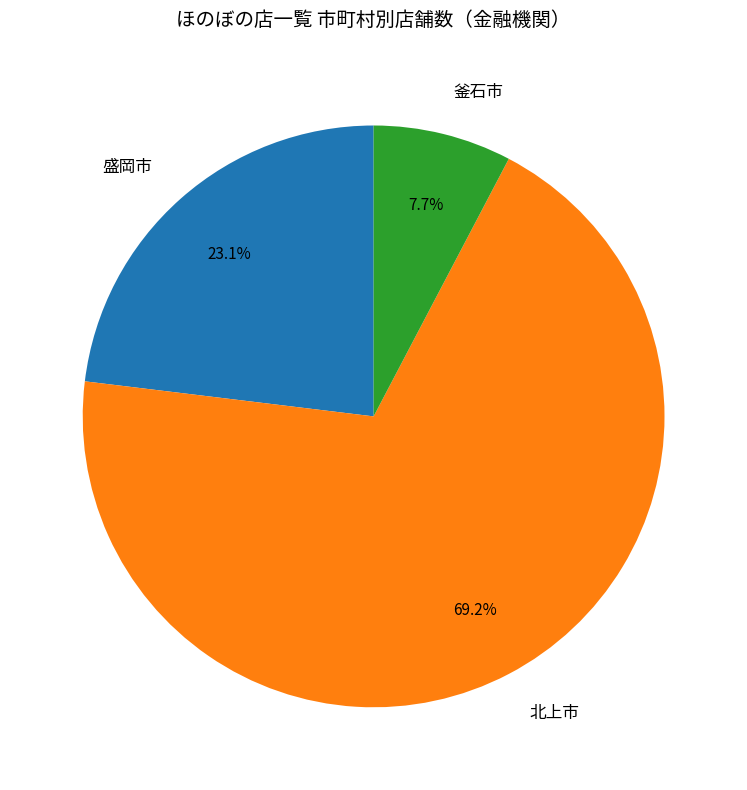

To the nearest percent, what percentage of the pie is 北上市?

69%